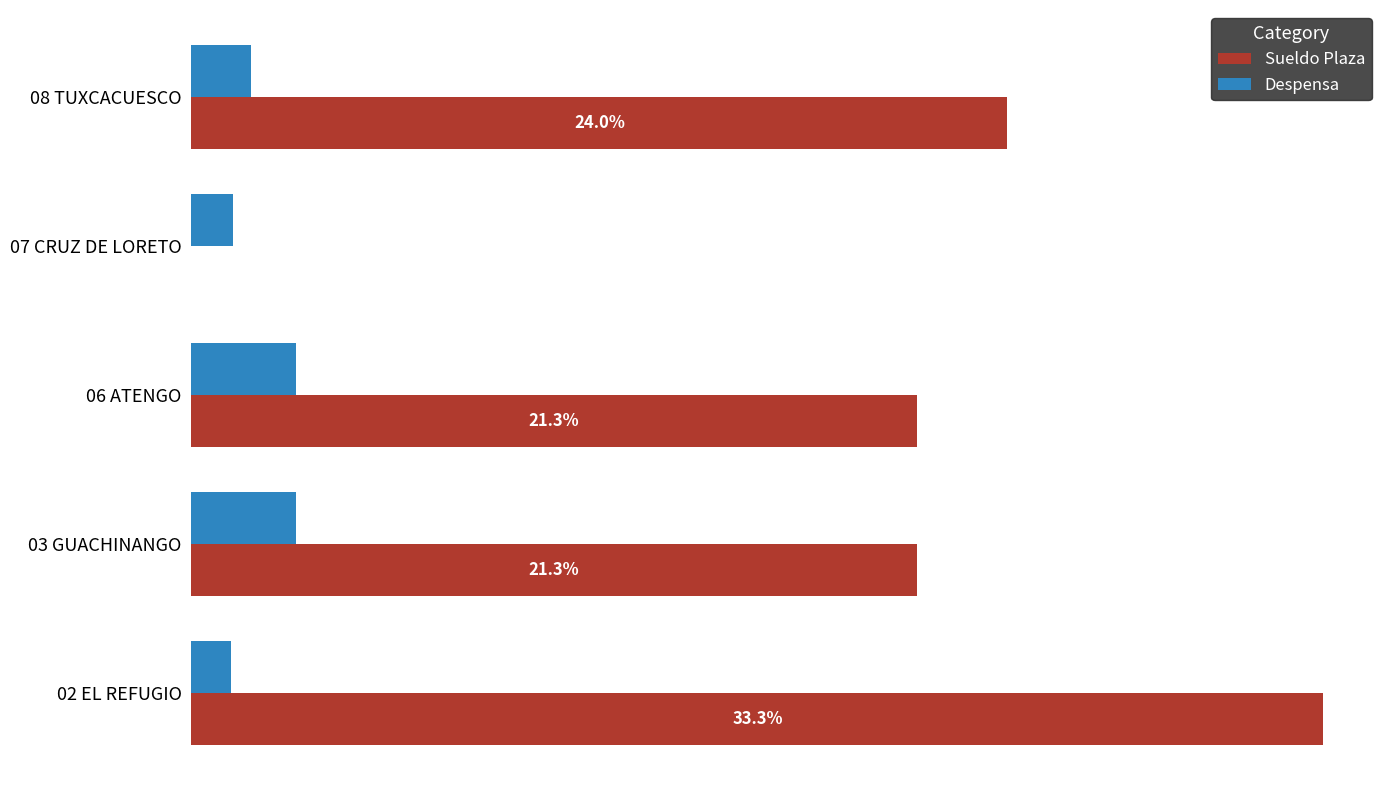

What are all the series names shown in the legend?

Sueldo Plaza, Despensa